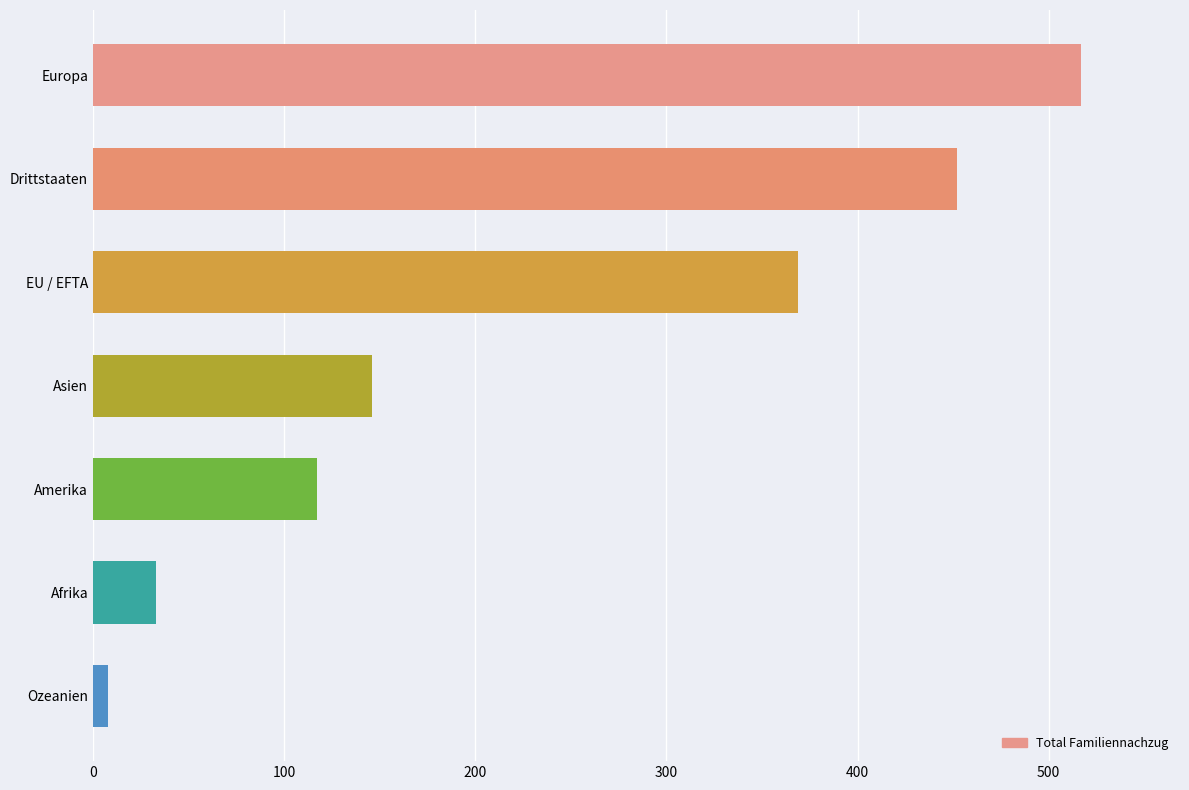

Read the value at Asien.

146